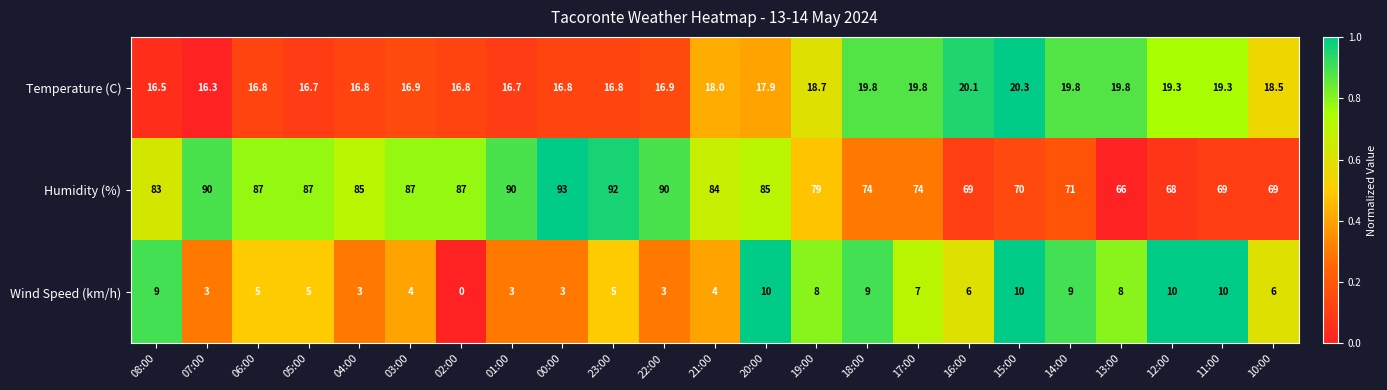

Which series has the largest total across all categories?

Humidity (%)